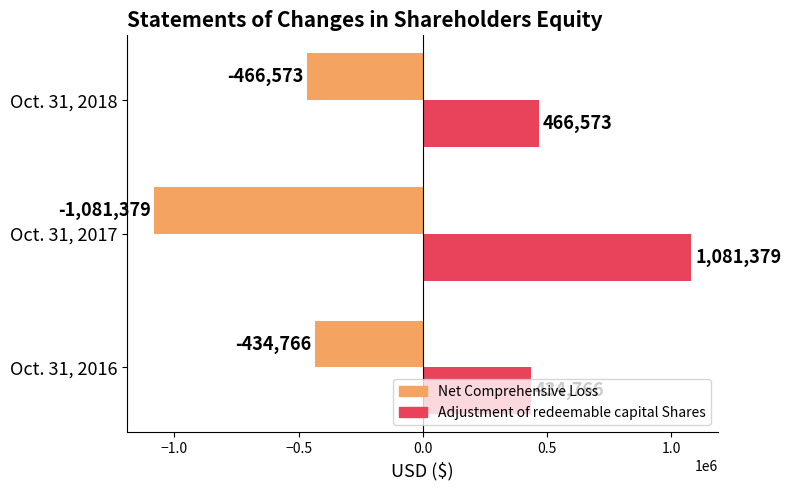

Rank the categories by Adjustment of redeemable capital Shares value from lowest to highest.

Oct. 31, 2016, Oct. 31, 2018, Oct. 31, 2017